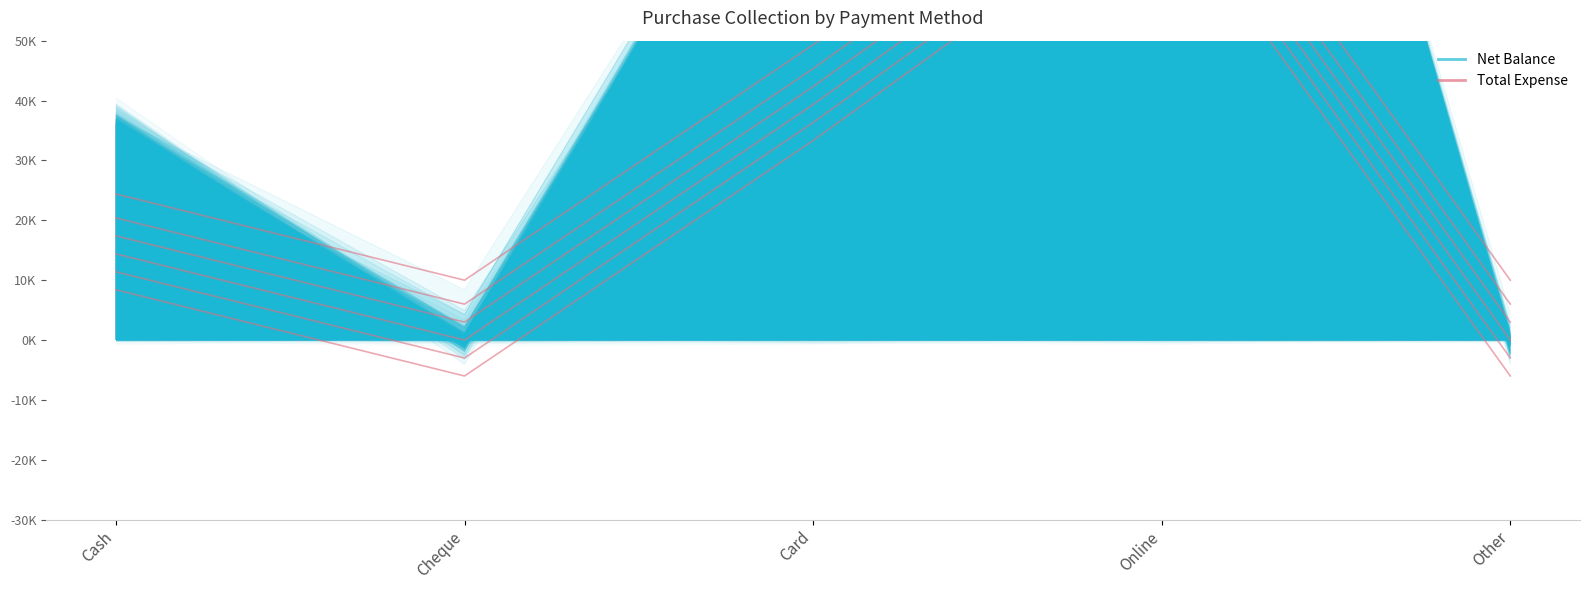

List the labels in order of value, largest first.

Online, Card, Cash, Cheque, Other